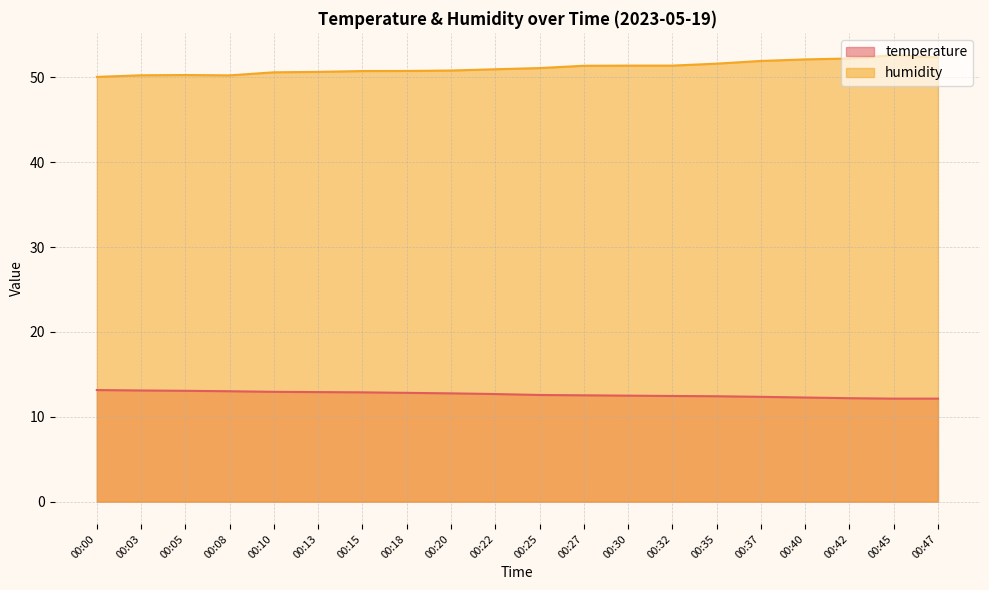

Which series has the widest spread of values?

humidity